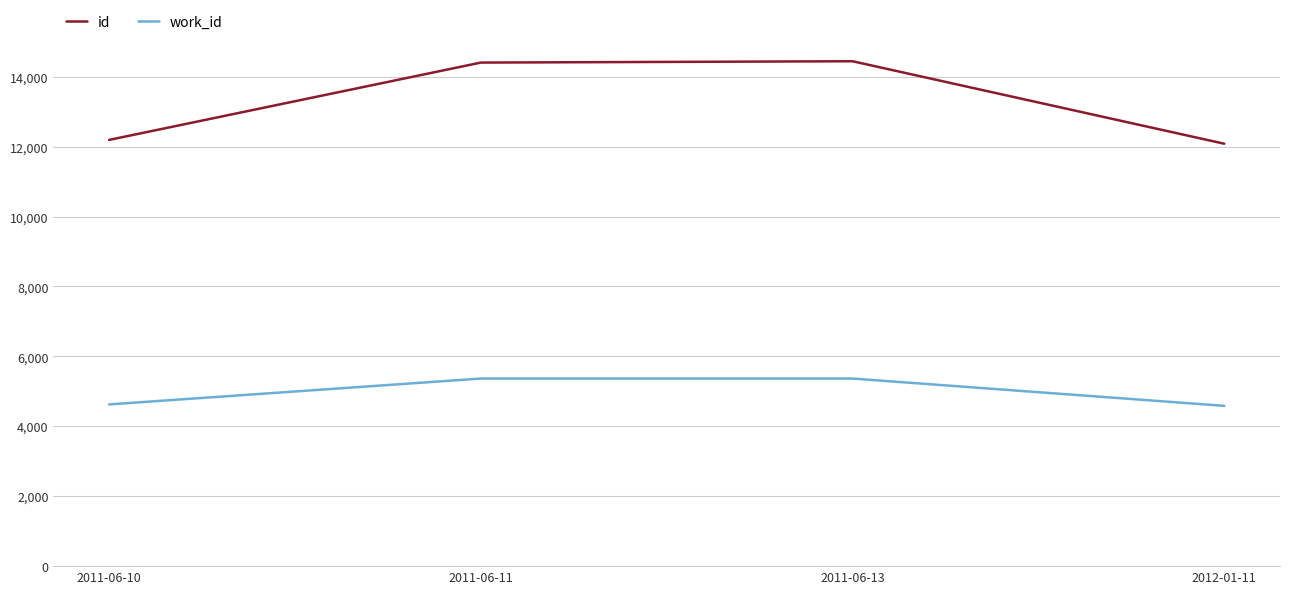

What is the difference between the highest and lowest values at 2012-01-11?

7498